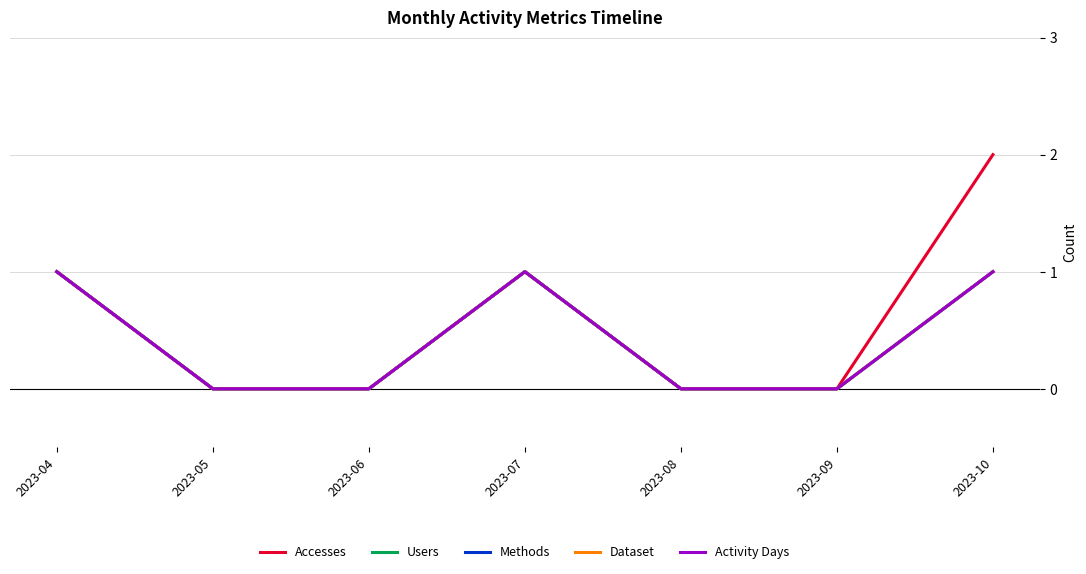

Is this an area chart (filled region under the line)?

No